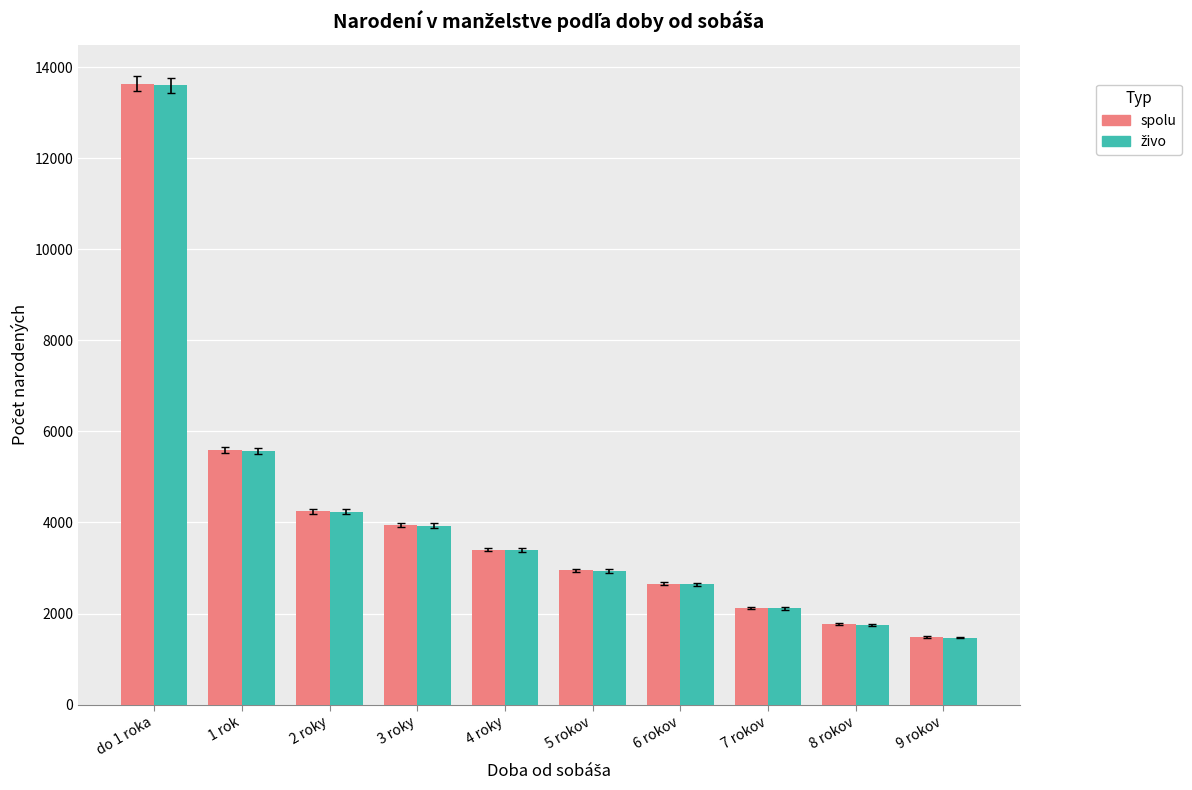

What is the difference between the maximum and minimum values in the spolu series?

12159